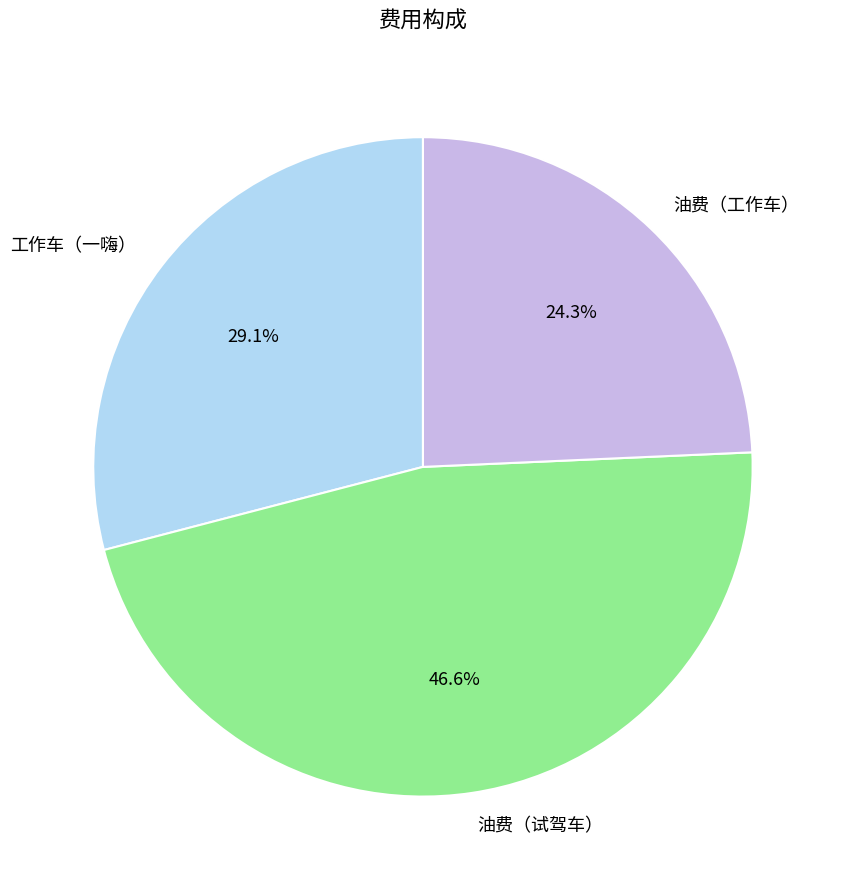

To the nearest percent, what is the average slice percentage?

33%